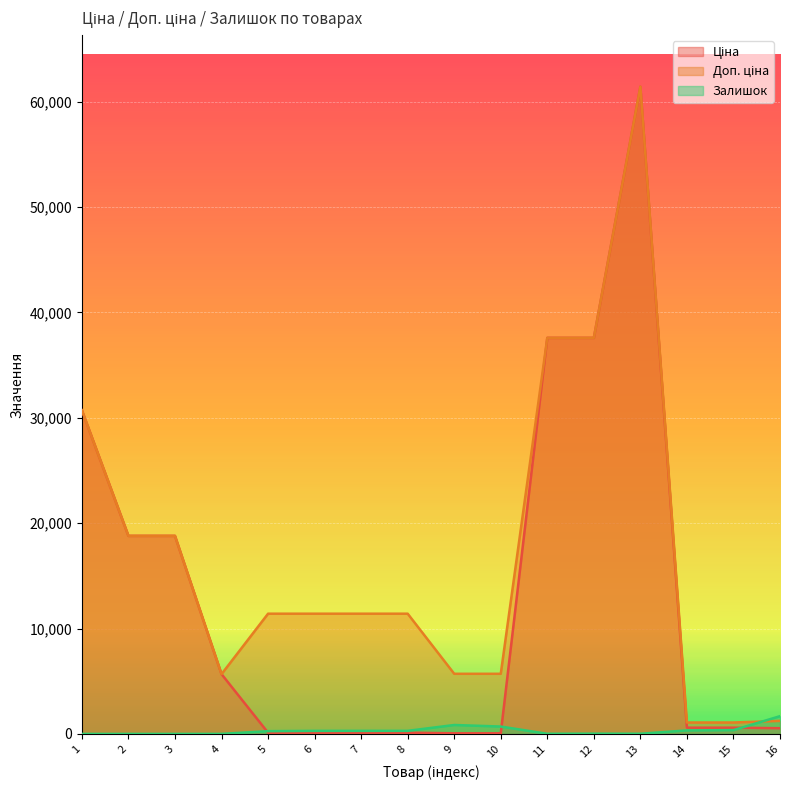

What is the total value across all series at 13?

122883.5